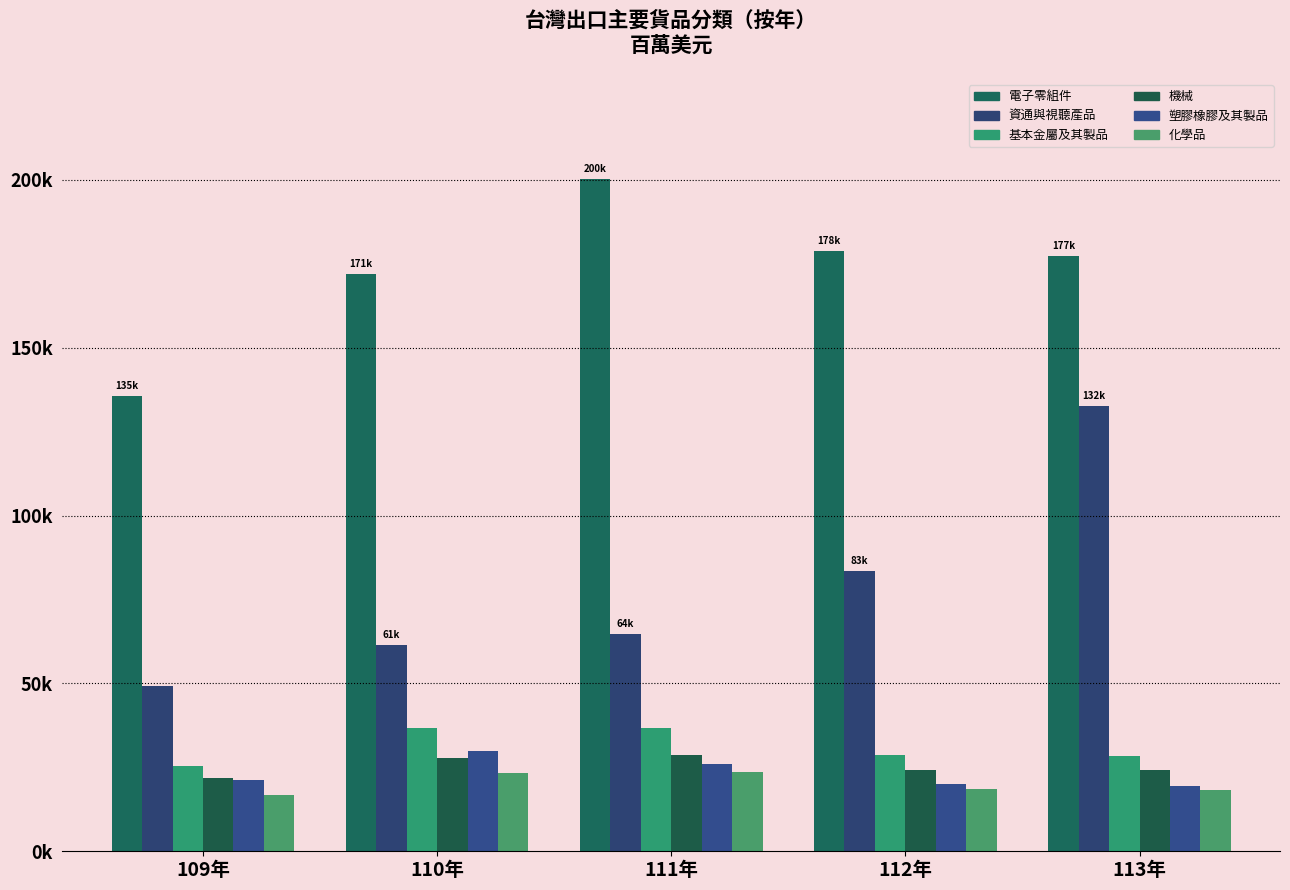

Does the chart contain stacked bars?

No